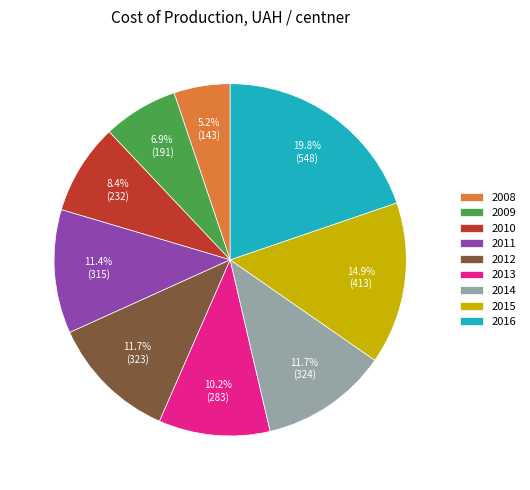

What is the ratio of the value at 2008 to the value at 2015?

0.3